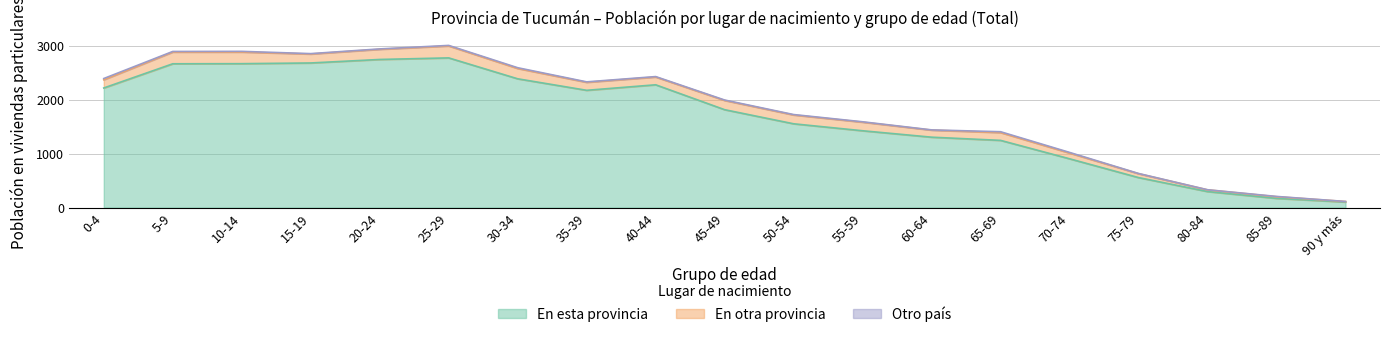

What are all the series names shown in the legend?

En esta provincia, En otra provincia, Otro país